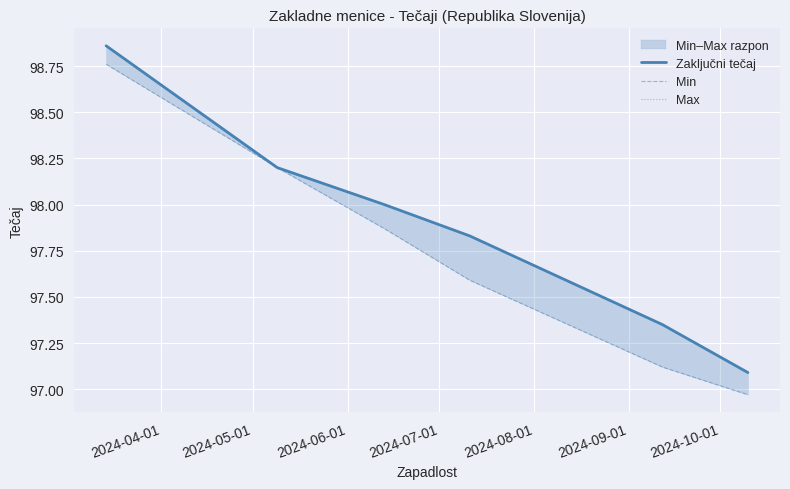

What is the difference between the maximum and minimum values in the Zaključni tečaj series?

1.8